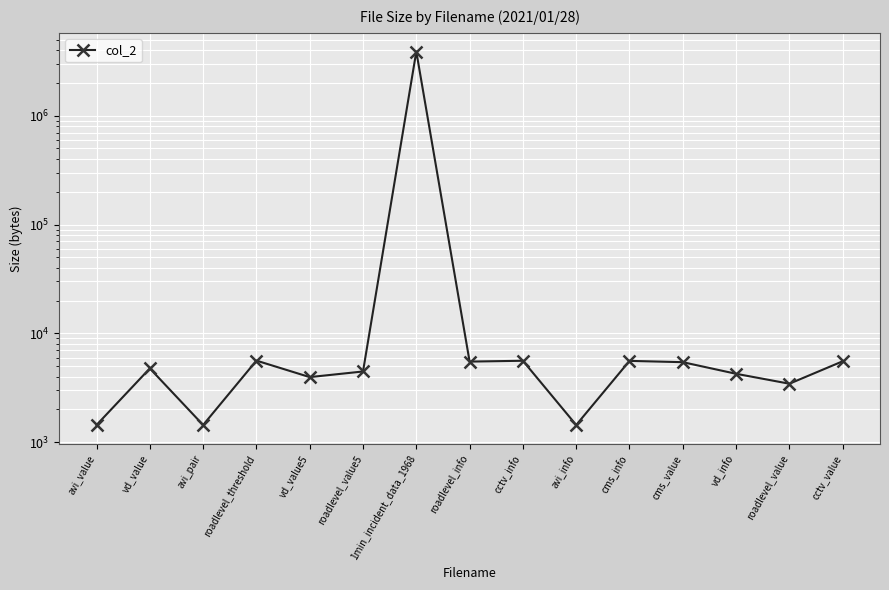

Reading right to left, transcribe all the data shown in this chart.

cctv_value=5541	roadlevel_value=3446	vd_info=4252	cms_value=5436	cms_info=5588	avi_info=1439	cctv_info=5602	roadlevel_info=5504	1min_incident_data_1968=3891002	roadlevel_value5=4465	vd_value5=3964	roadlevel_threshold=5620	avi_pair=1439	vd_value=4765	avi_value=1439